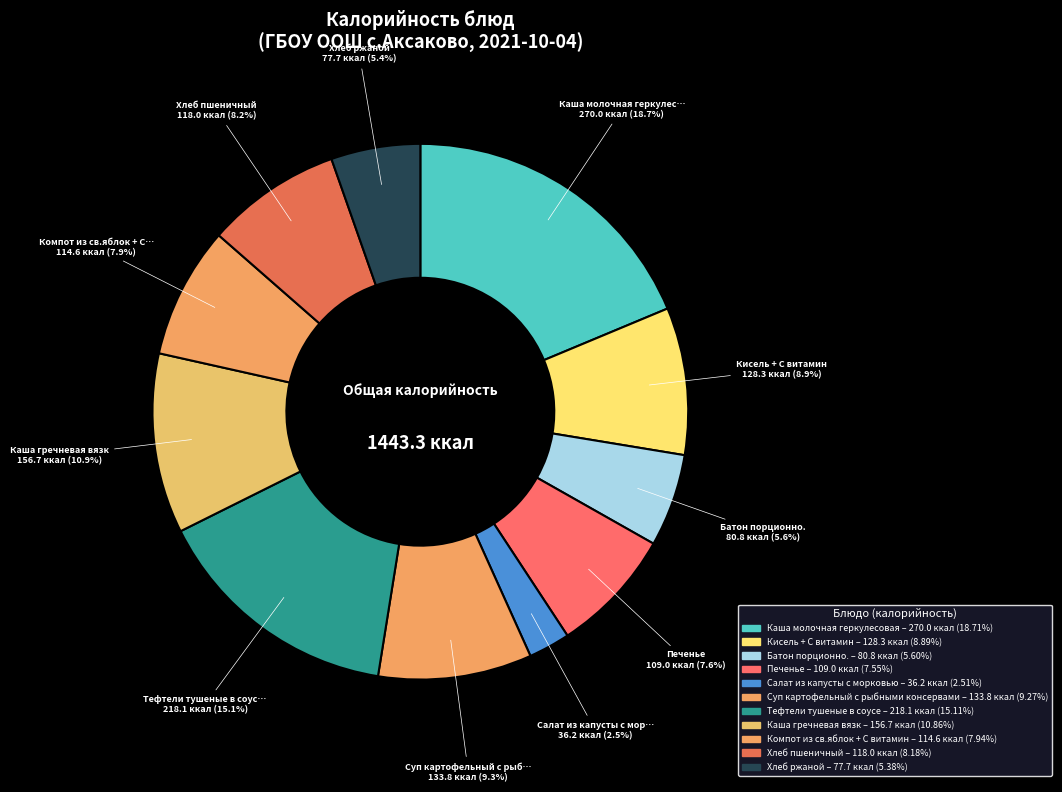

Rank the categories by value from lowest to highest.

Салат из капусты с морковью, Хлеб ржаной, Батон порционно., Печенье, Компот из св.яблок + С витамин, Хлеб пшеничный, Кисель + С витамин, Суп картофельный с рыбными консервами, Каша гречневая вязк, Тефтели тушеные в соусе, Каша молочная геркулесовая